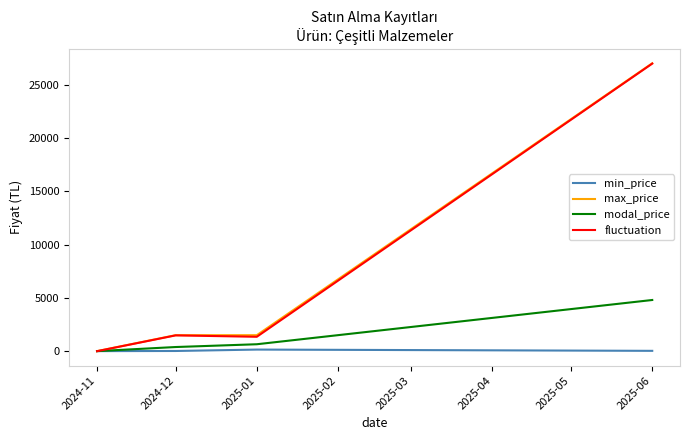

What is the spread (max minus min) of values at 2024-12?

1482.0